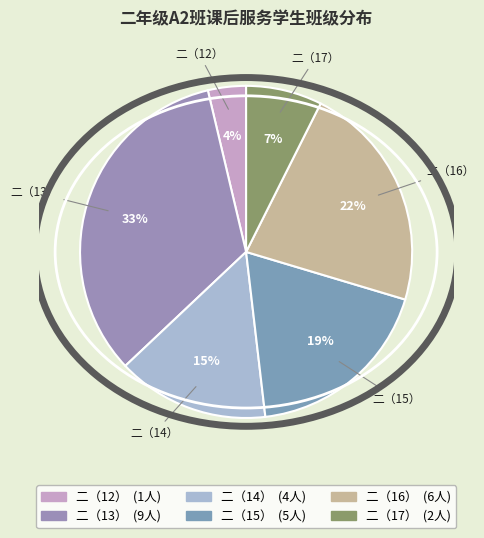

Is the sum of 二（14） and 二（17） greater than half?

No